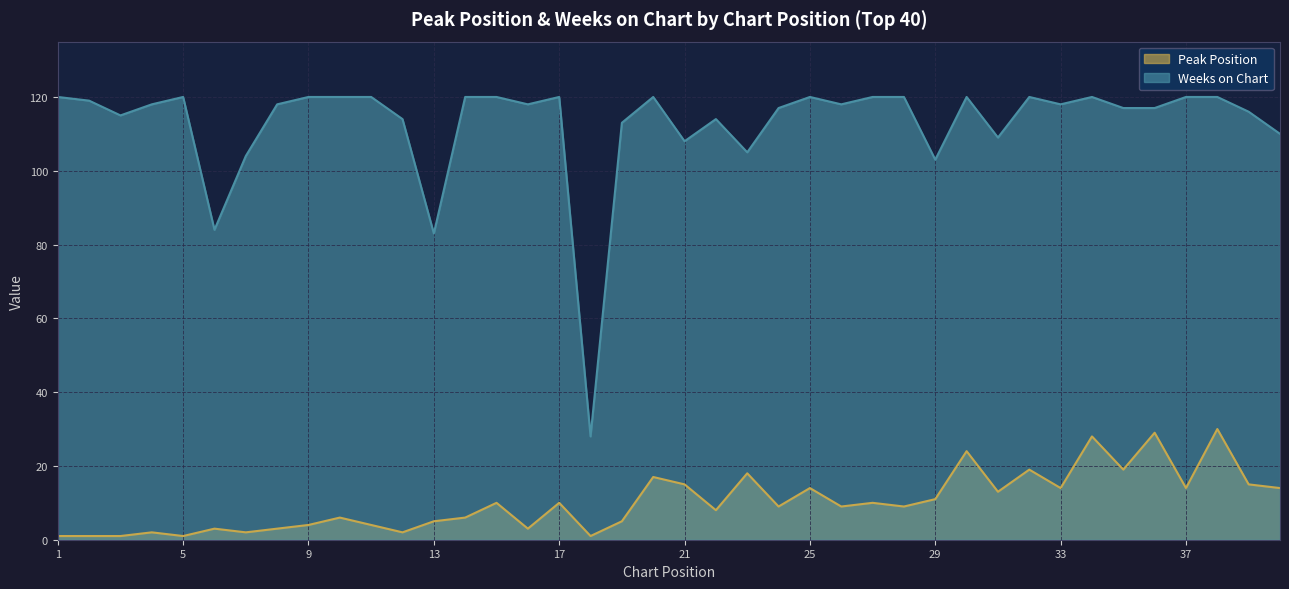

What is the difference between the maximum and minimum values in the Weeks on Chart series?

92